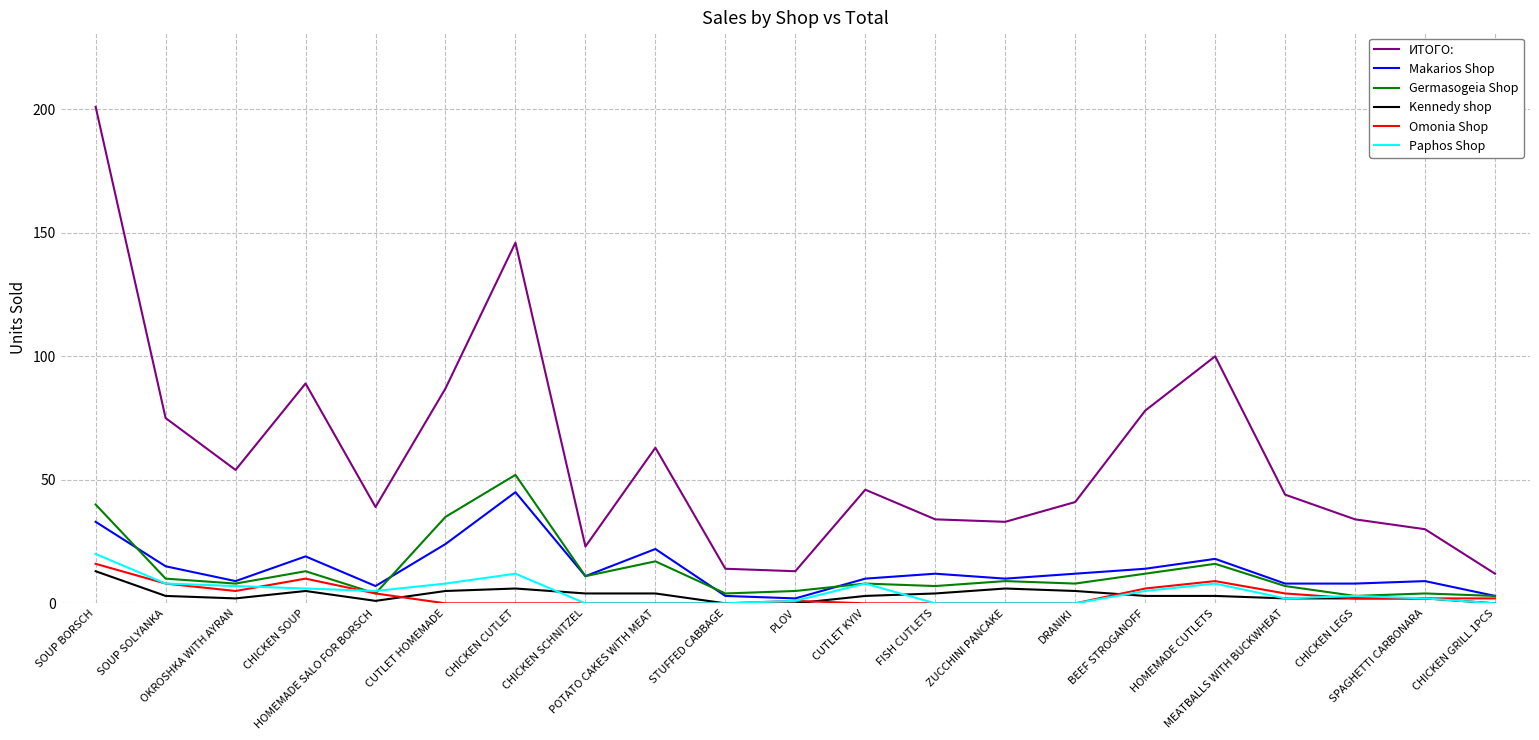

Reading left to right, list all the values displayed in this chart.

ИТОГО:: 201	75	54	89	39	87	146	23	63	14	13	46	34	33	41	78	100	44	34	30	12
Makarios Shop: 33	15	9	19	7	24	45	11	22	3	2	10	12	10	12	14	18	8	8	9	3
Germasogeia Shop: 40	10	8	13	4	35	52	11	17	4	5	8	7	9	8	12	16	7	3	4	3
Kennedy shop: 13	3	2	5	1	5	6	4	4	0	0	3	4	6	5	3	3	2	2	2	0
Omonia Shop: 16	8	5	10	4	0	0	0	0	0	1	0	0	0	0	6	9	4	2	2	2
Paphos Shop: 20	8	7	6	5	8	12	0	0	0	1	8	0	0	0	5	8	2	3	2	0